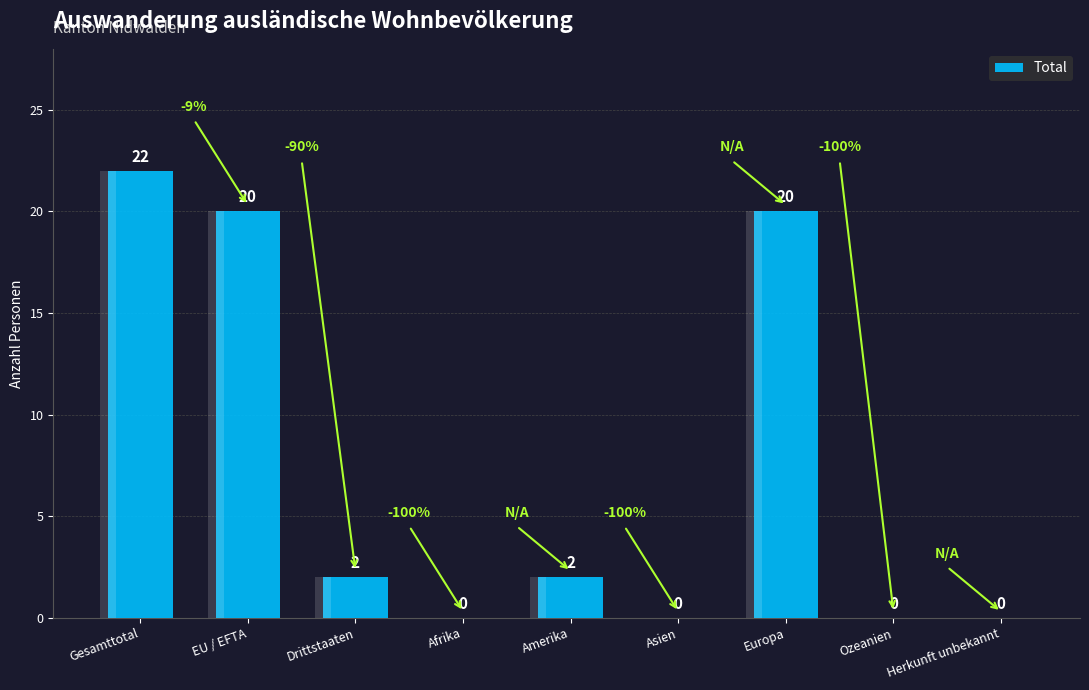

Between Ozeanien and Europa, which is larger?

Europa